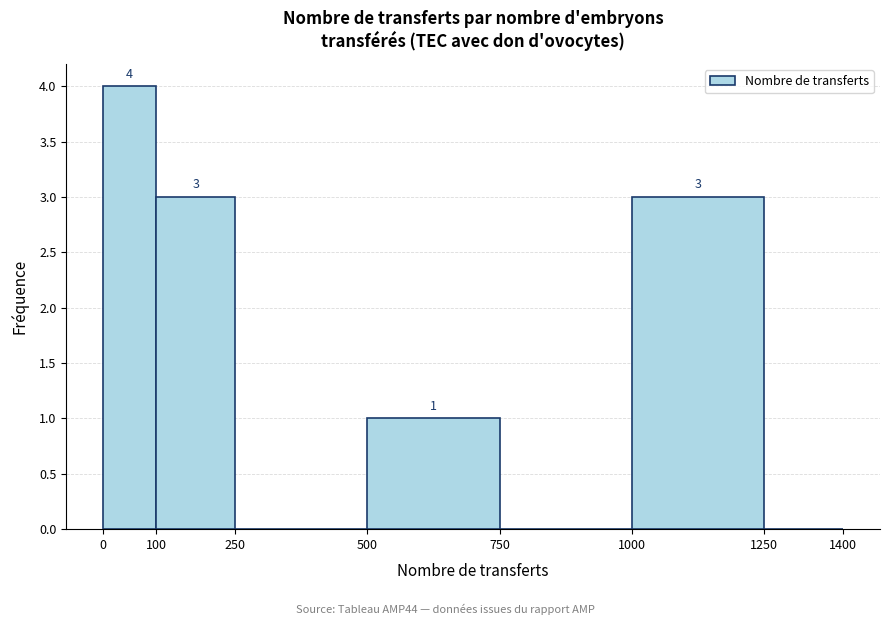

Over which range of the x-axis is the bar tallest?

0 to 100